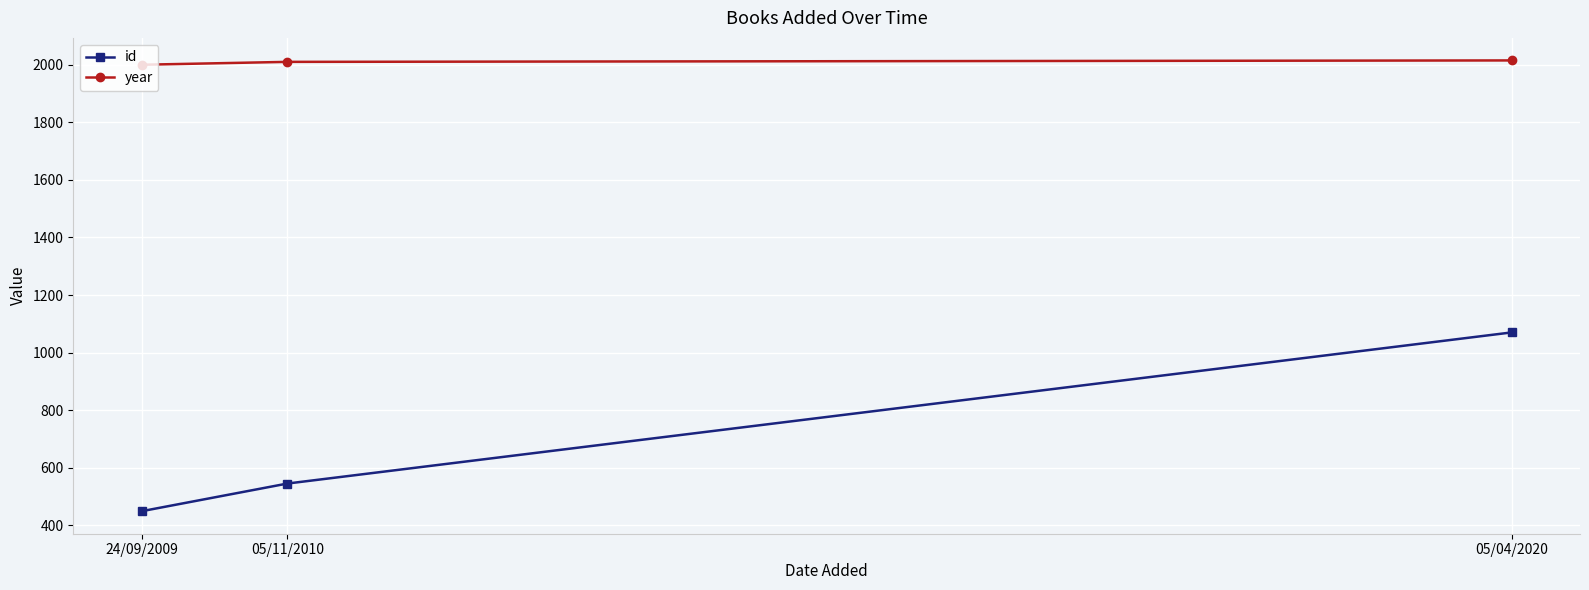

Rank the series by their average value, from lowest to highest.

id, year